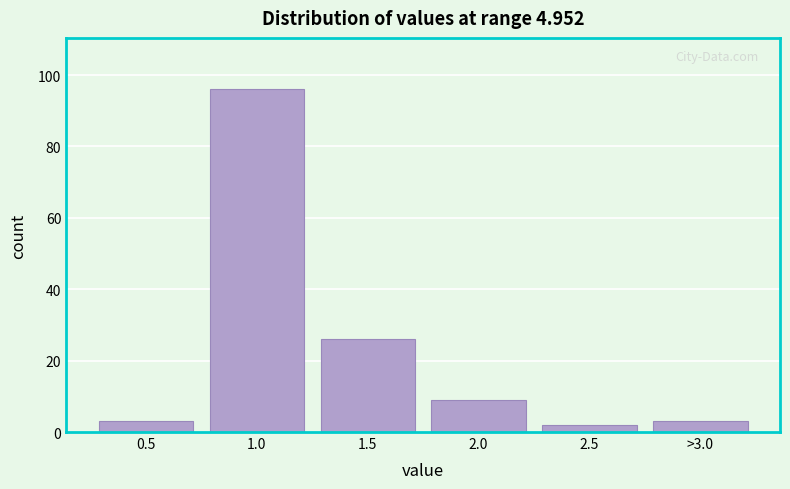

Reading left to right, list all the values displayed in this chart.

3	96	26	9	2	3